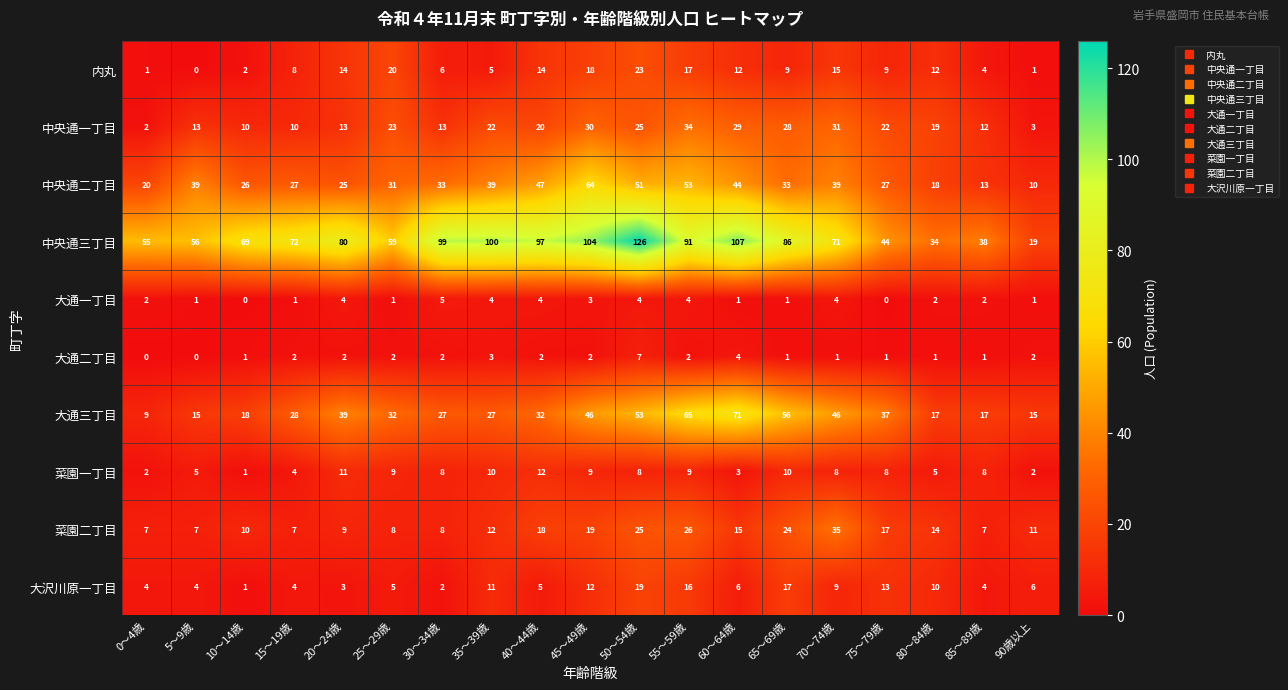

What is the sum of all 大通一丁目 values?

44